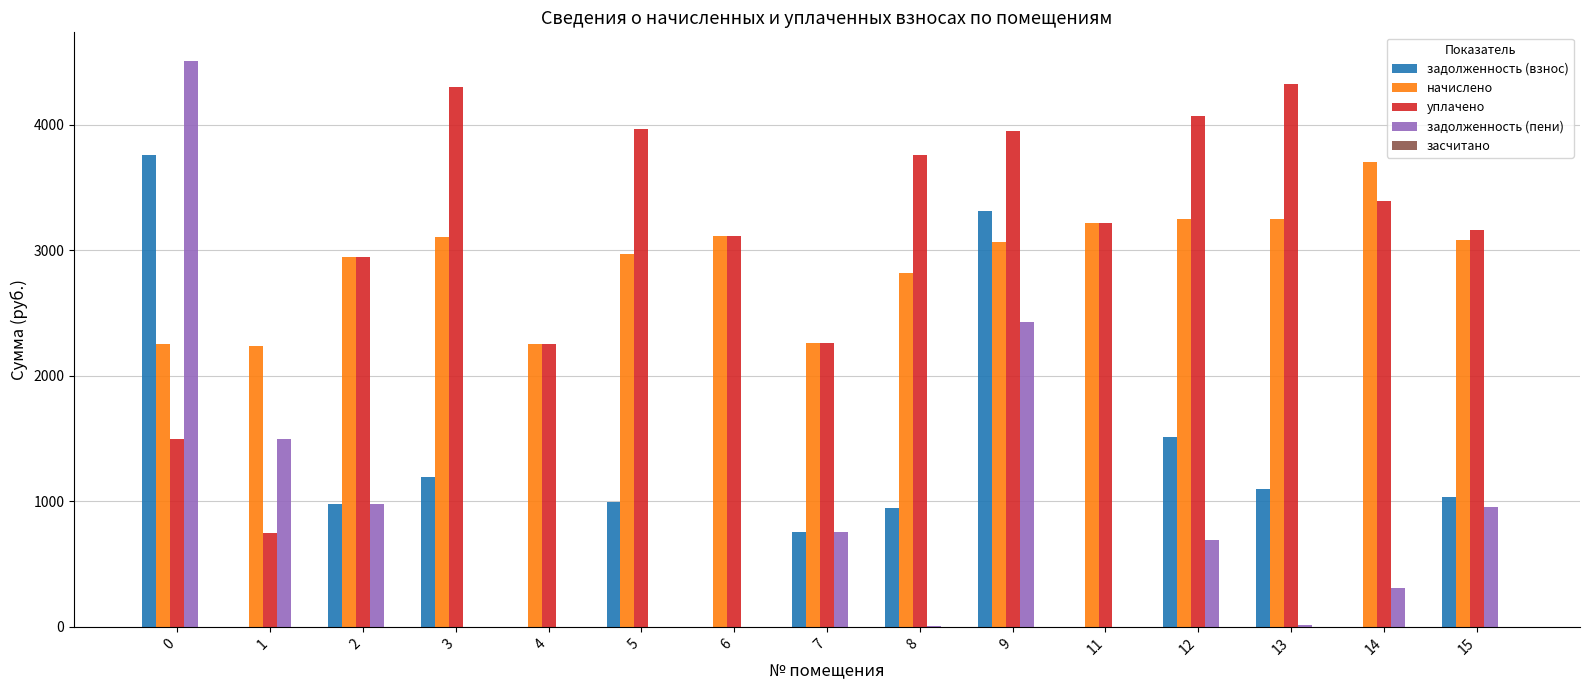

Are the bars grouped side by side (vs. stacked)?

Yes